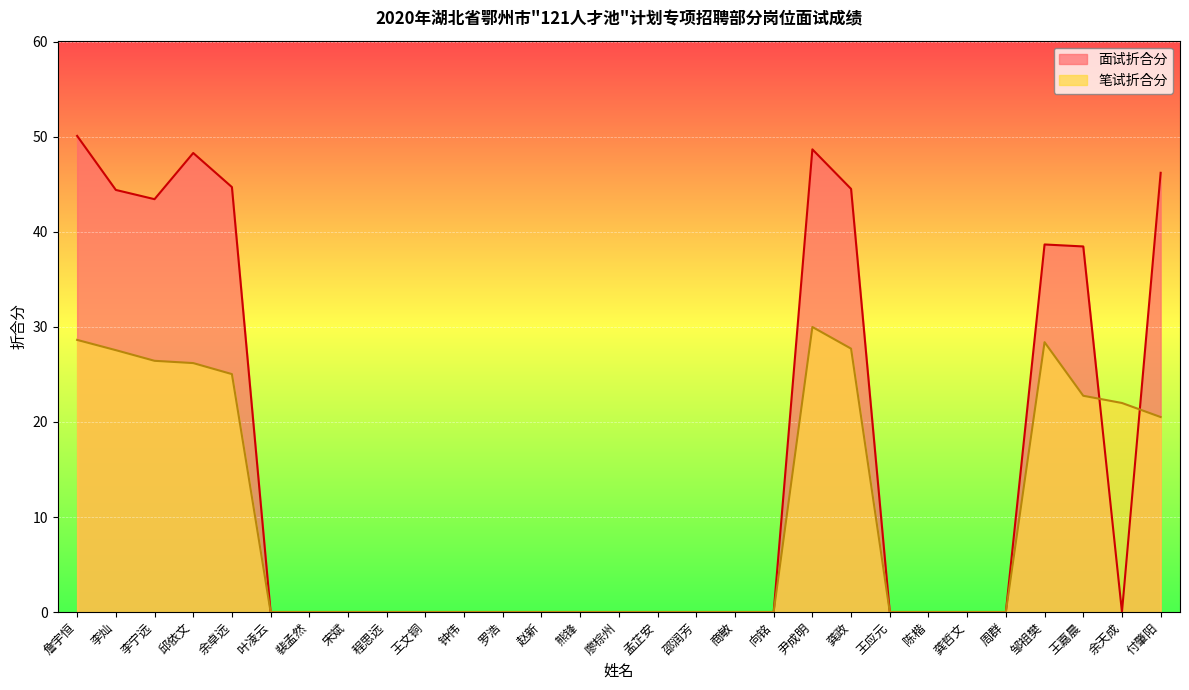

How many interior local valleys does the 面试折合分 series have?

2